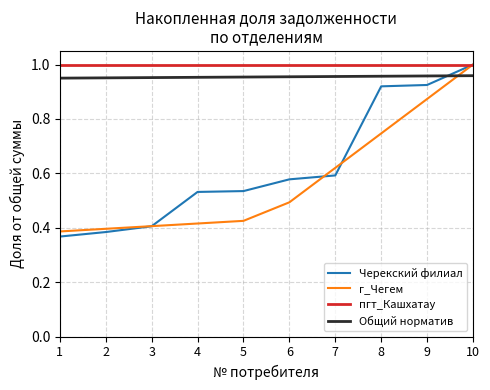

Count the Черекский филиал values in the range 0 to 1.

10